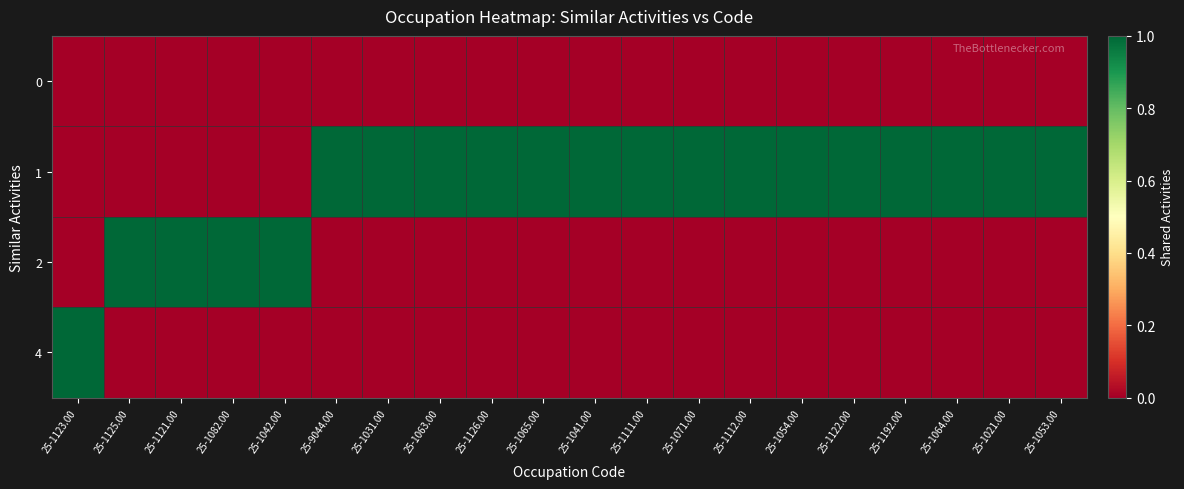

What is the total value across all series at 25-1082.00?

1